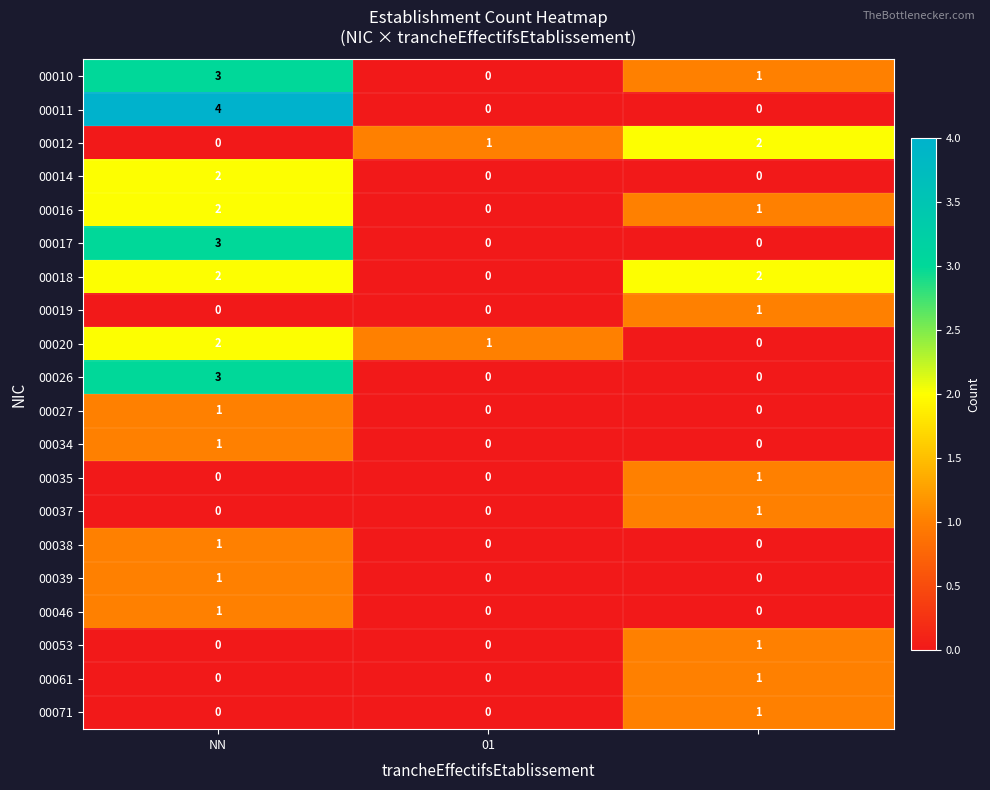

Which series has the widest spread of values?

00011